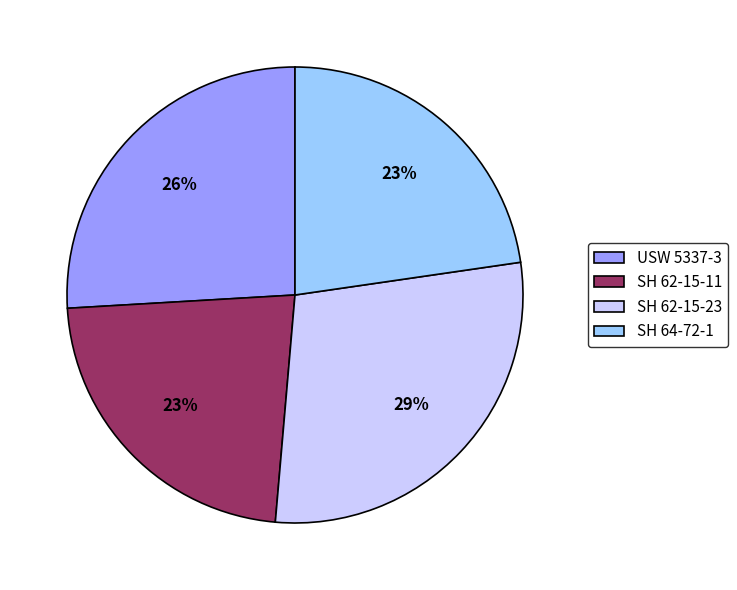

To the nearest percent, what is the difference between the SH 62-15-23 and USW 5337-3 slice percentages?

3%